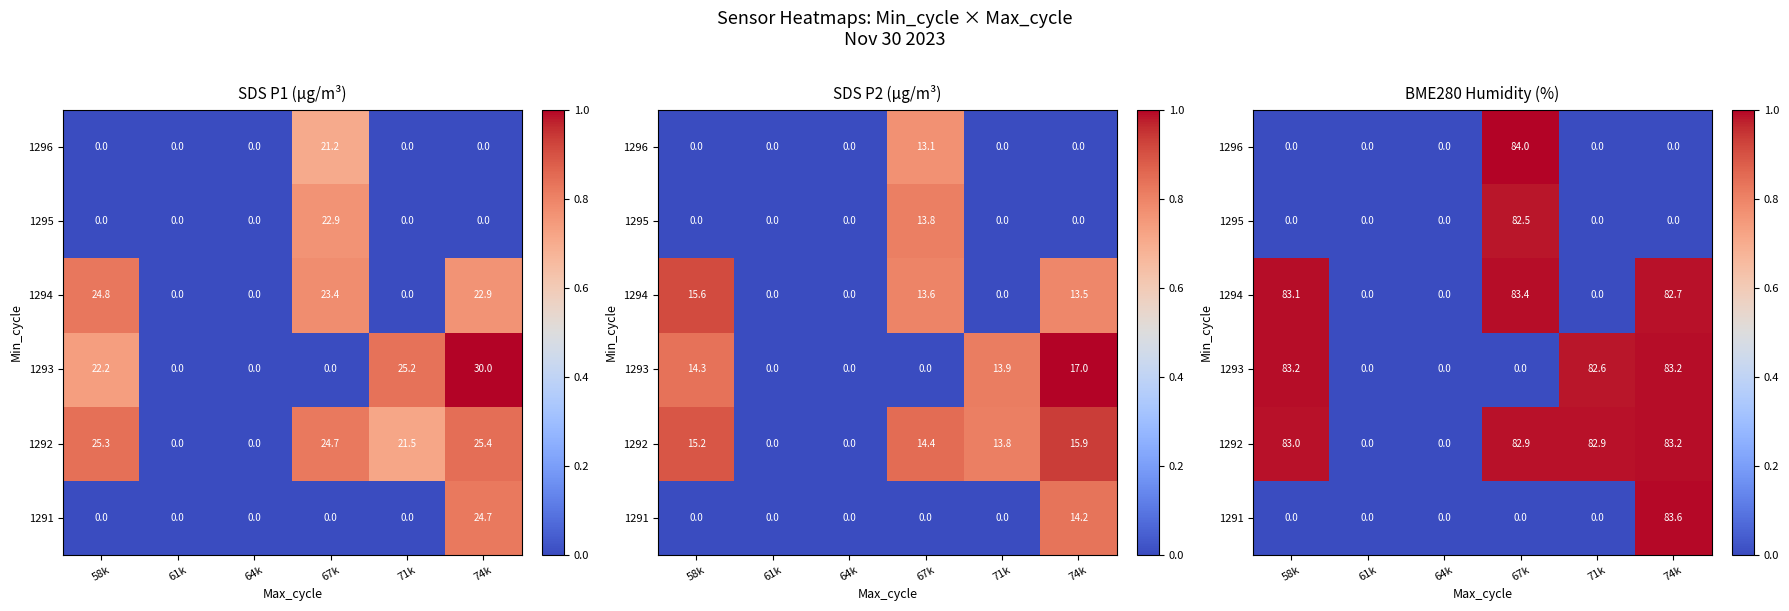

How many data points in 1294 are above 0?

3